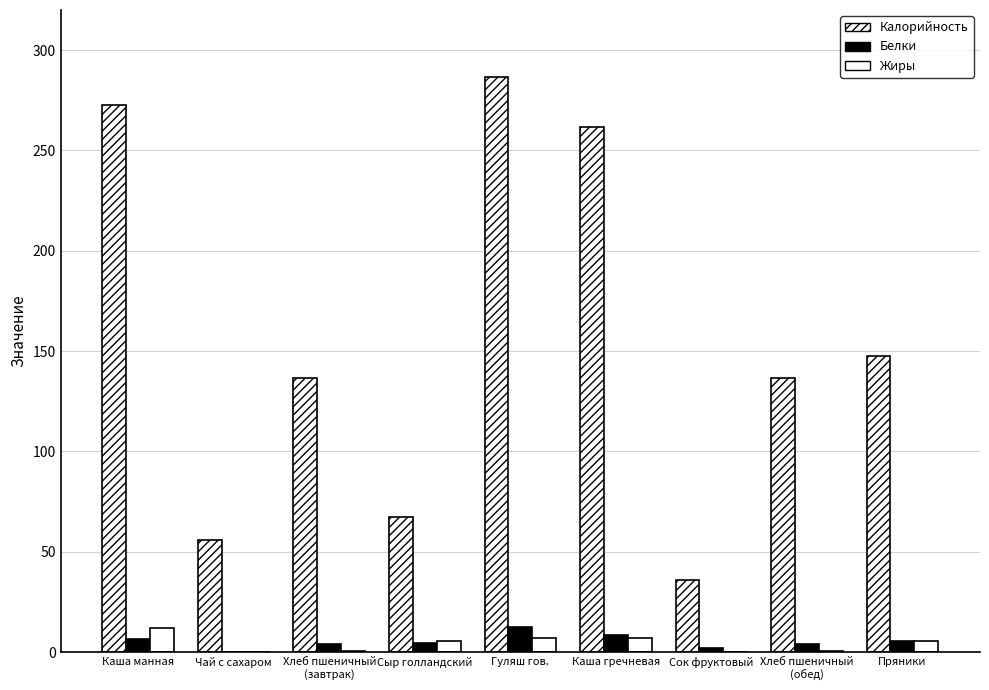

What position from the right is Каша манная?

9